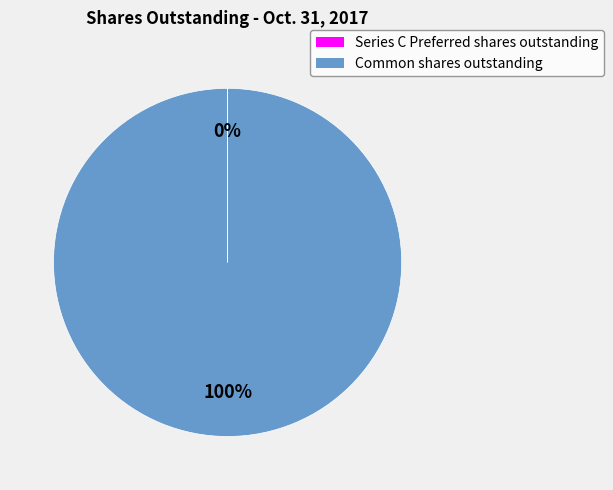

What percentage is the Common shares outstanding slice, to the nearest percent?

100%